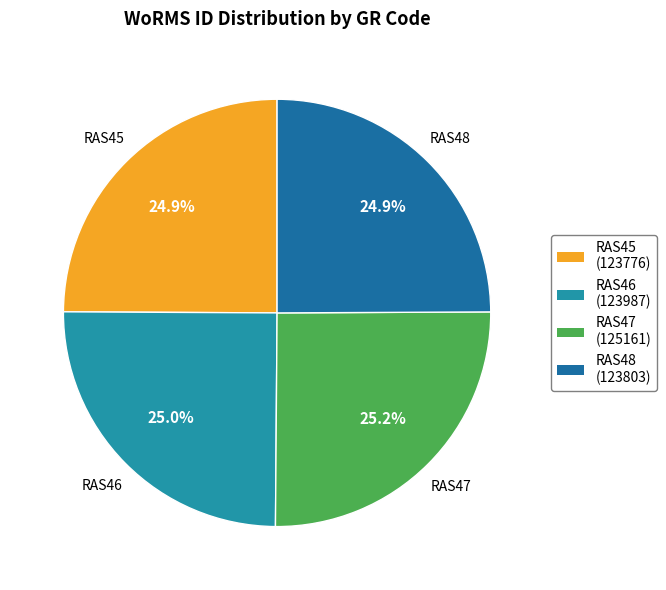

What is the smallest slice in the pie chart?

RAS45